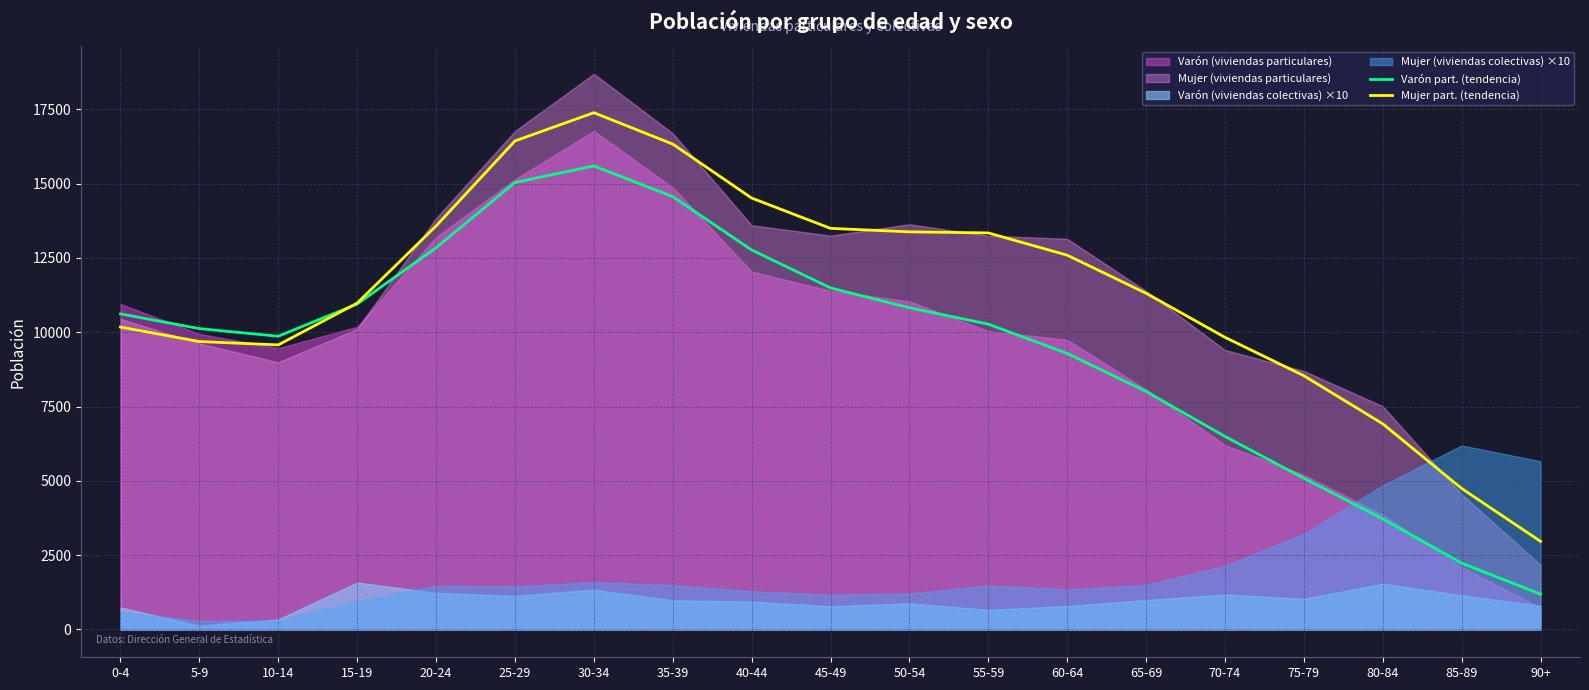

Which series has the largest total across all categories?

Mujer part. (tendencia)